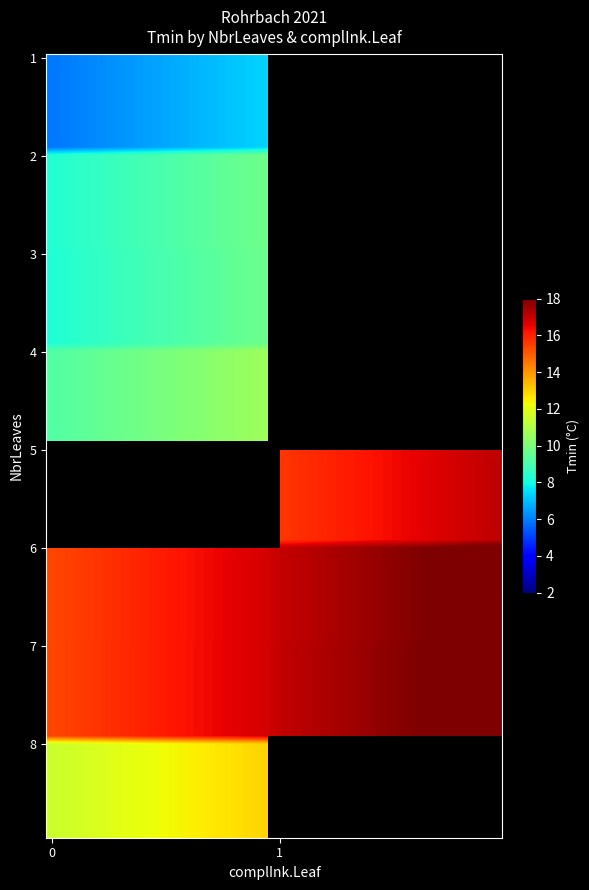

What is the average value of the 5 series?

8.2